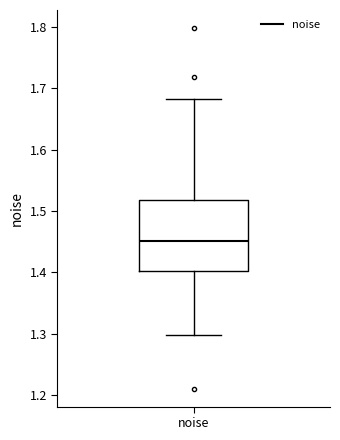

Transcribe this box plot: give where the median line is, the range the box spans, and where the two whiskers end, as read against the y-axis. The values are not printed on the chart, so give them approximately, as read against the axis.

median 1.45, box 1.40 to 1.52, whiskers 1.30 to 1.68